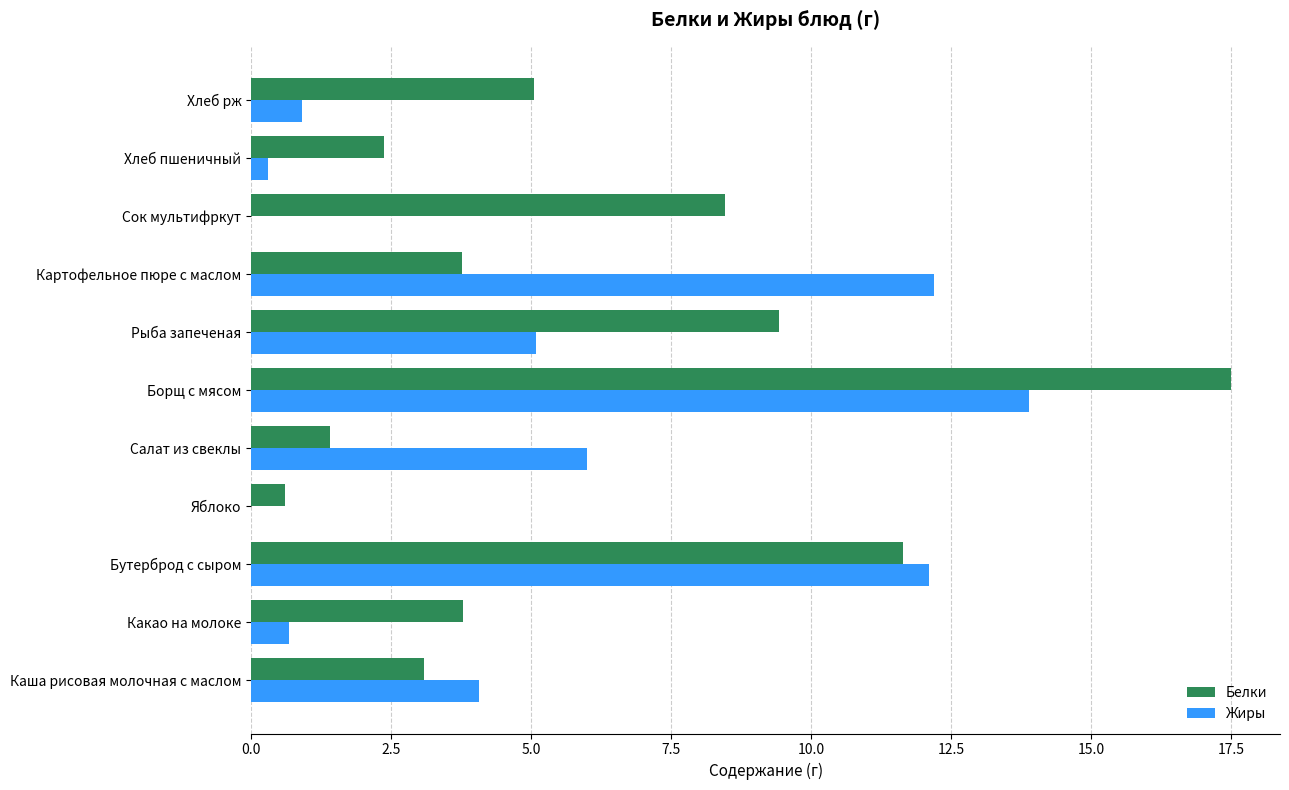

What is the sum of all Жиры values?

55.2